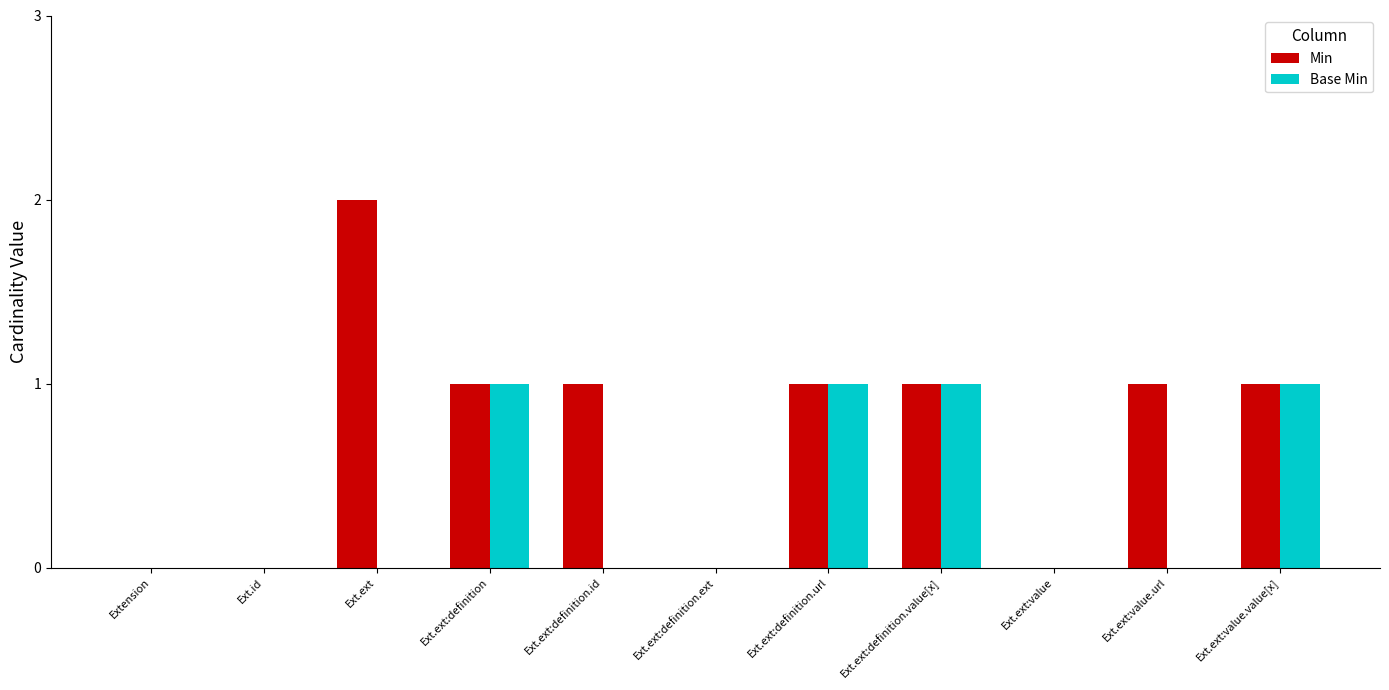

Reading left to right, list all the values displayed in this chart.

Min: 0	0	2	1	1	0	1	1	0	1	1
Base Min: 0	0	0	1	0	0	1	1	0	0	1